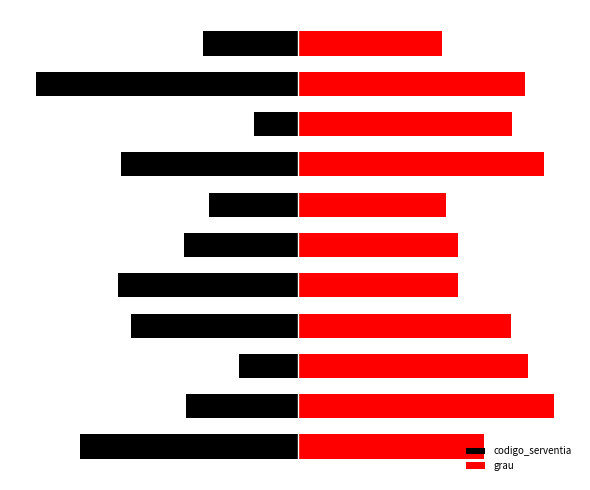

Reading left to right, transcribe all the data shown in this chart.

codigo_serventia: 0=-5.4	1=-2.8	2=-1.5	3=-4.1	4=-4.5	5=-2.8	6=-2.2	7=-4.4	8=-1.1	9=-6.5	10=-2.4
grau: 0=4.6	1=6.4	2=5.7	3=5.3	4=4.0	5=4.0	6=3.7	7=6.1	8=5.3	9=5.6	10=3.6